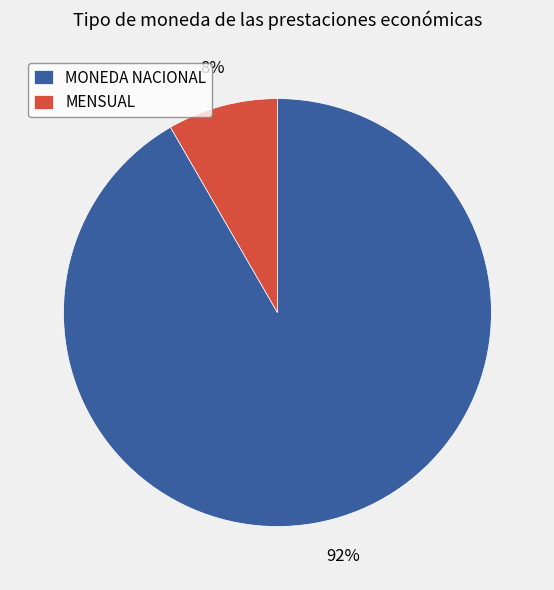

True or false: MENSUAL accounts for 8% of the total.

True